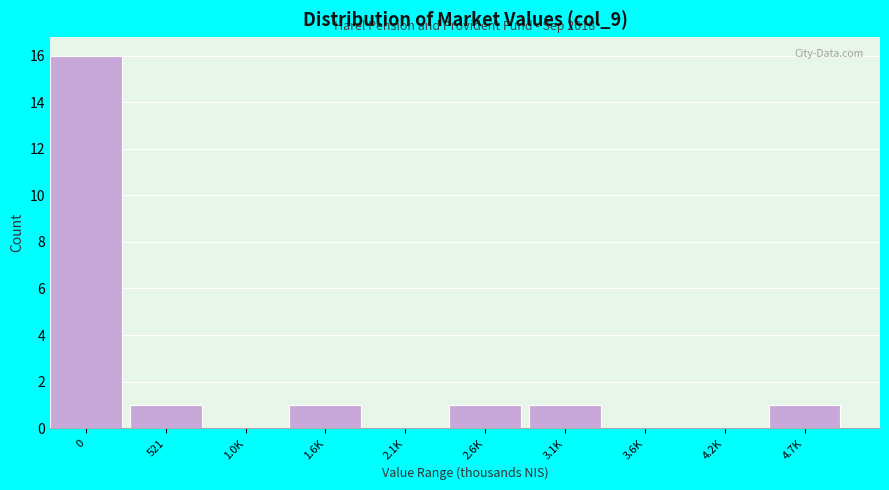

Reading left to right, list all the values displayed in this chart.

0=16	521=1	1.0K=0	1.6K=1	2.1K=0	2.6K=1	3.1K=1	3.6K=0	4.2K=0	4.7K=1